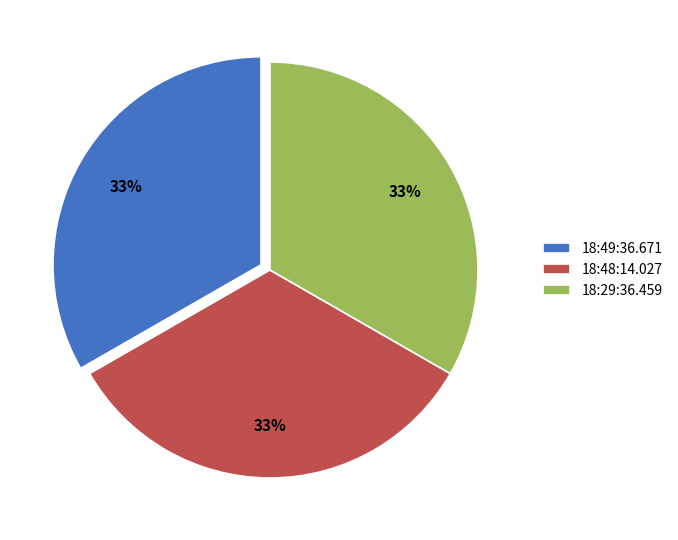

To the nearest percent, what percentage of the pie is 18:29:36.459?

33%